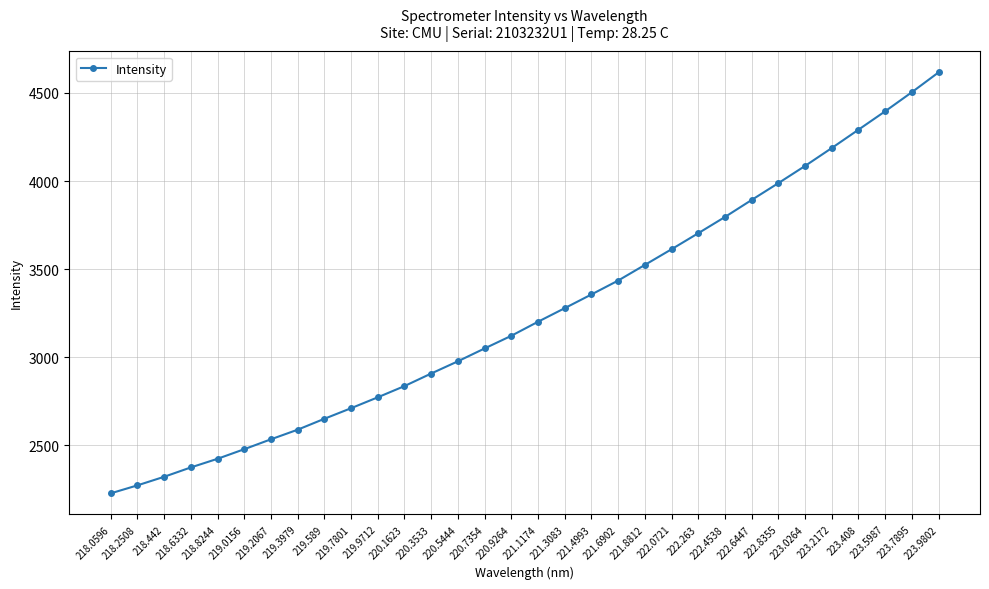

Read the value at 220.3533.

2907.8